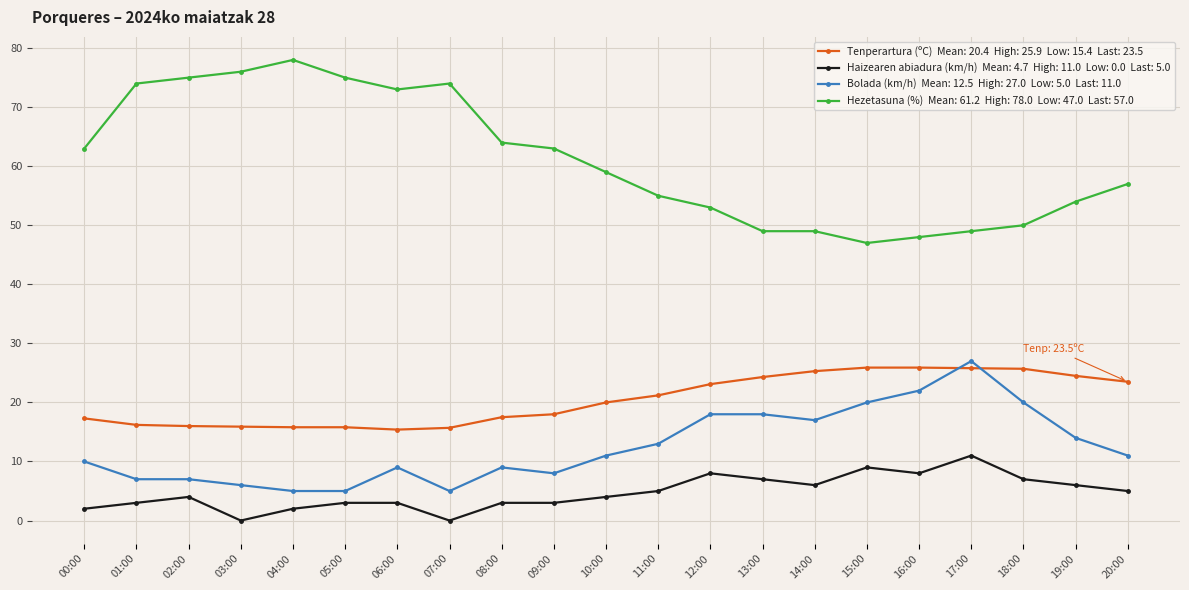

What is the difference between the highest and lowest values at 03:00?

76.0